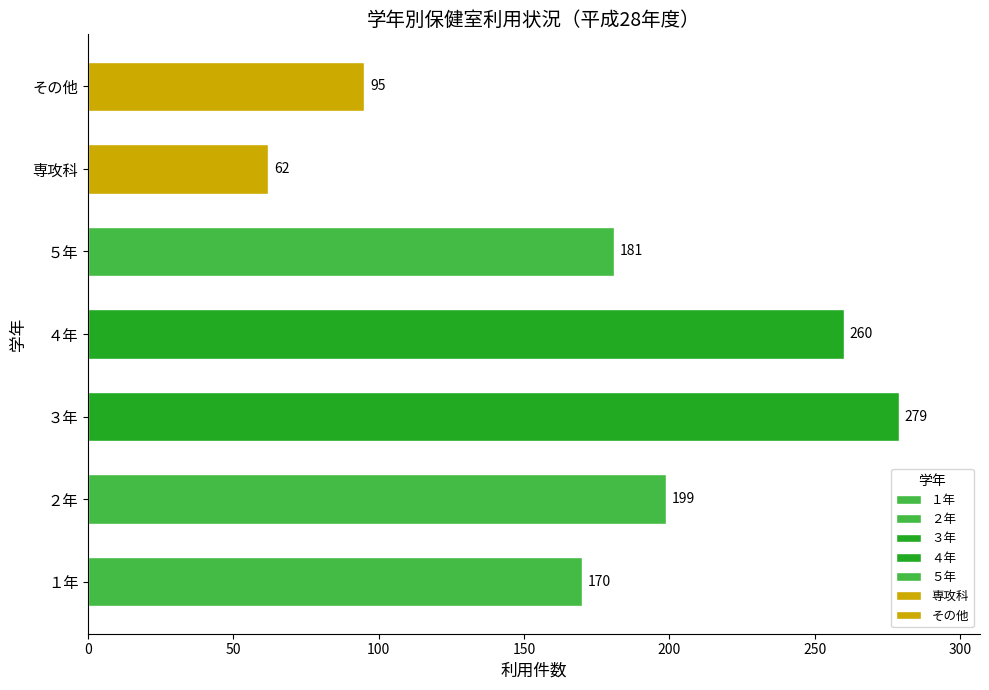

What is the difference between the maximum and minimum values?

217